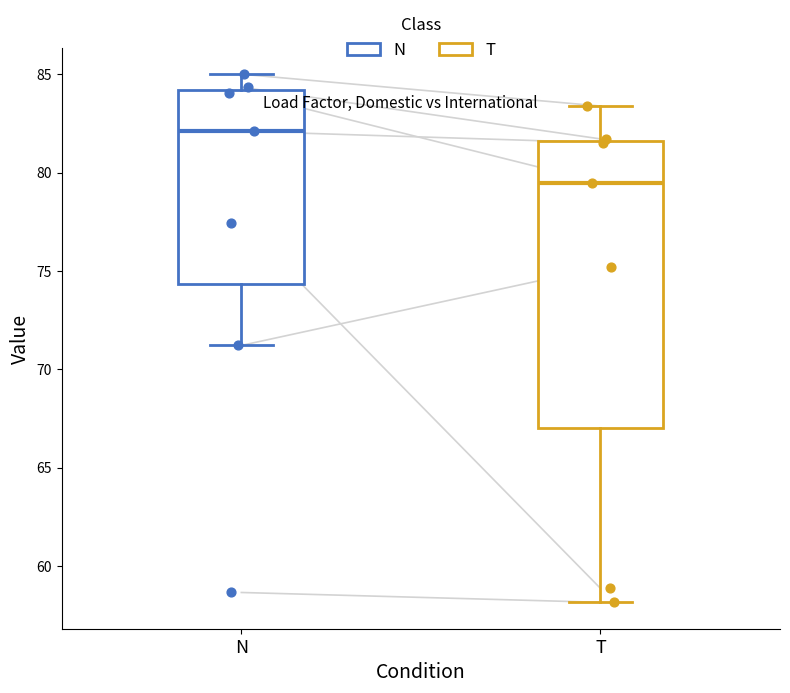

Which box's median line is the lowest?

T